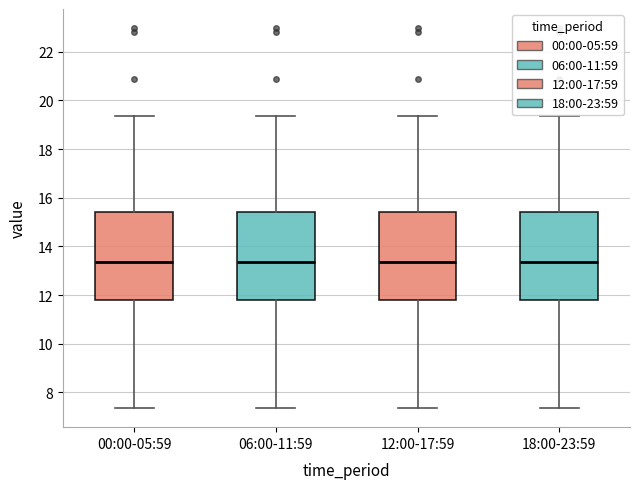

Reading left to right, transcribe this box plot: for each box, give where its median line is, the range the box spans, and where its two whiskers end, as read against the y-axis. The values are not printed on the chart, so give them approximately, as read against the axis.

00:00-05:59: median 13.4, box 11.8 to 15.4, whiskers 7.4 to 19.4
06:00-11:59: median 13.4, box 11.8 to 15.4, whiskers 7.4 to 19.4
12:00-17:59: median 13.4, box 11.8 to 15.4, whiskers 7.4 to 19.4
18:00-23:59: median 13.4, box 11.8 to 15.4, whiskers 7.4 to 19.4